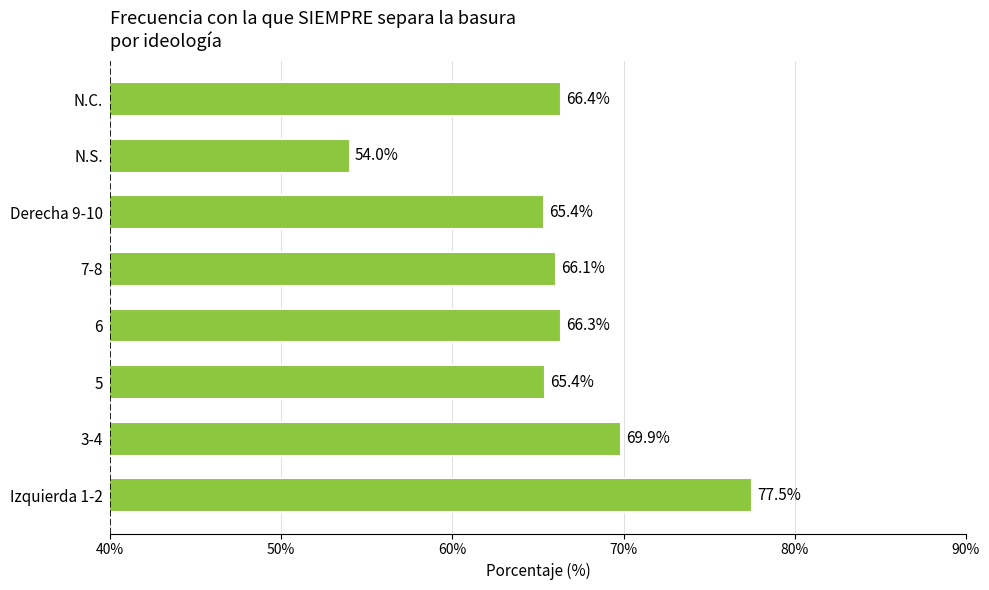

Is it true that the value at Izquierda 1-2 is 43.0?

False